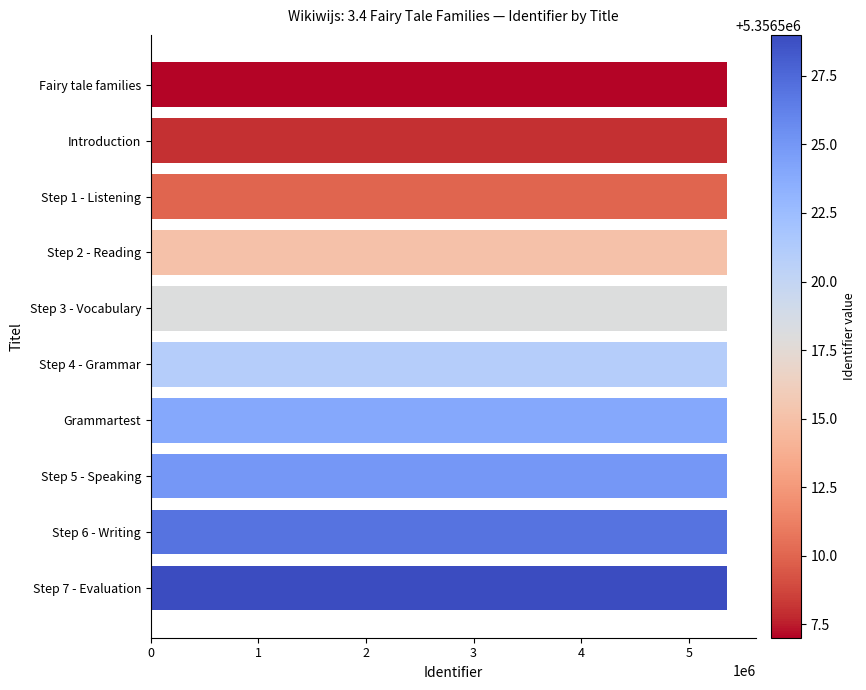

Is it true that the value at Step 7 - Evaluation is 8888315?

False